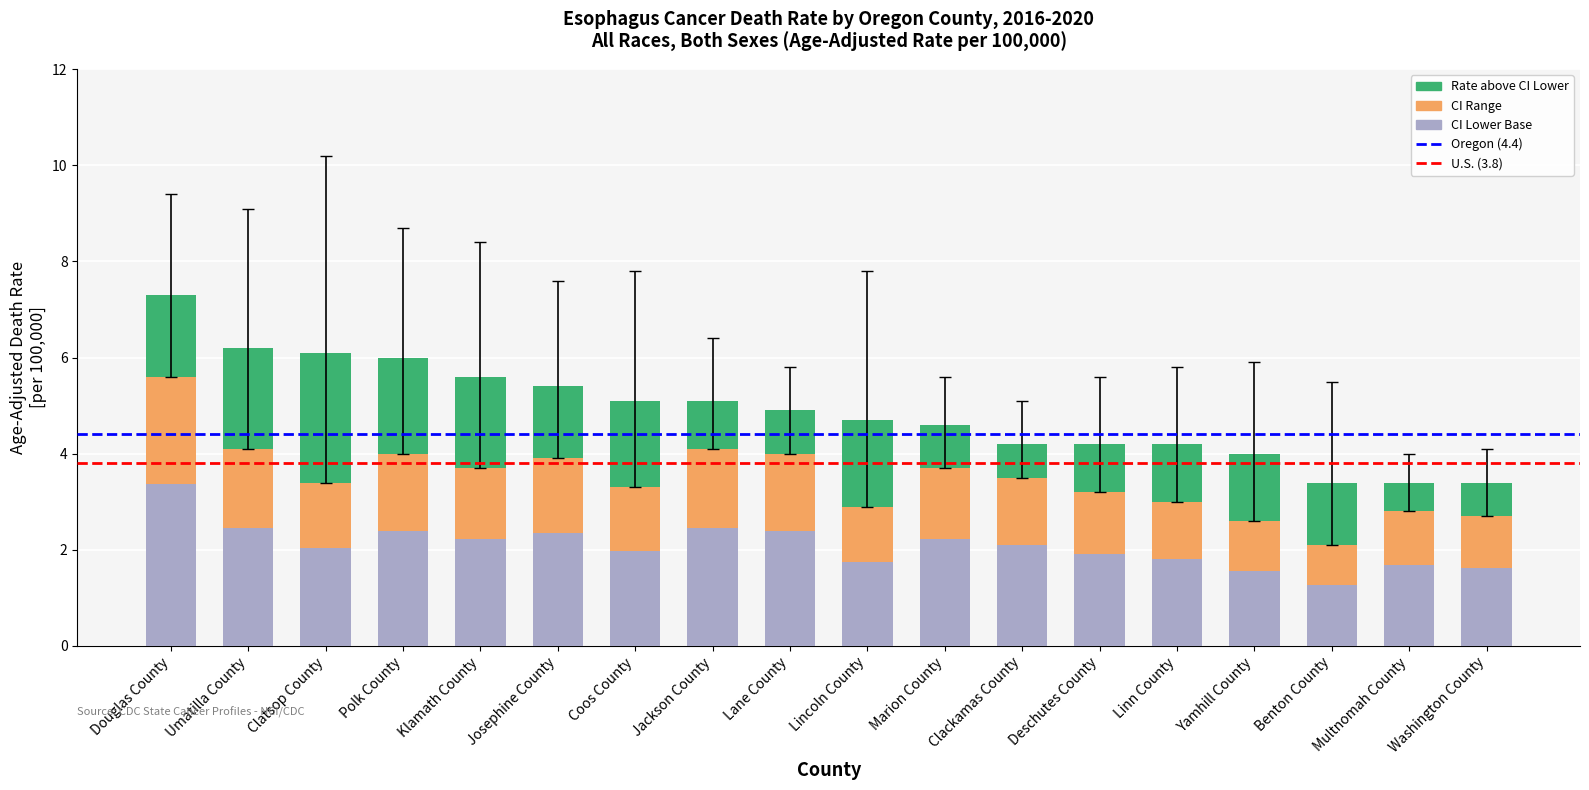

What is the total value across all series at Lincoln County?

4.7